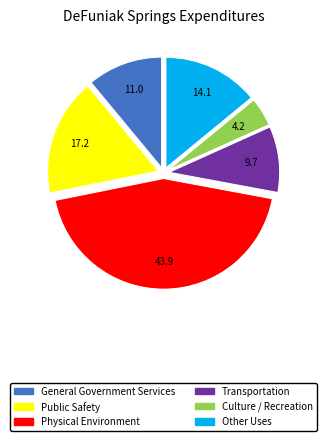

Is there a majority slice in this chart?

No